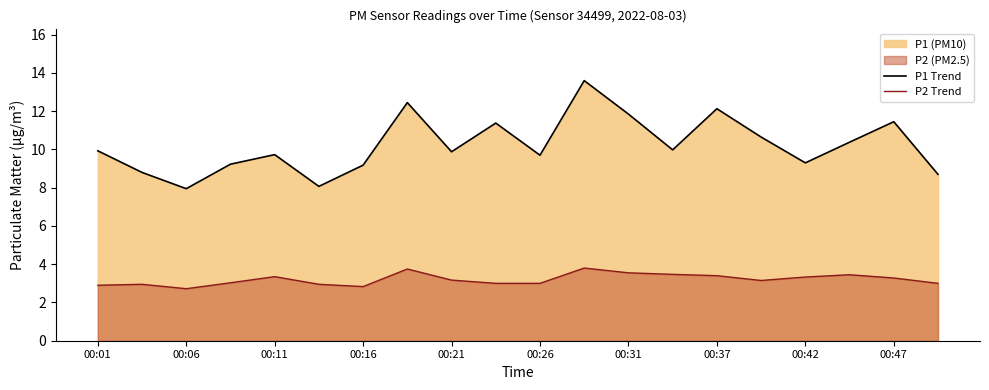

True or false: P2 Trend and P1 Trend intersect in this chart.

False